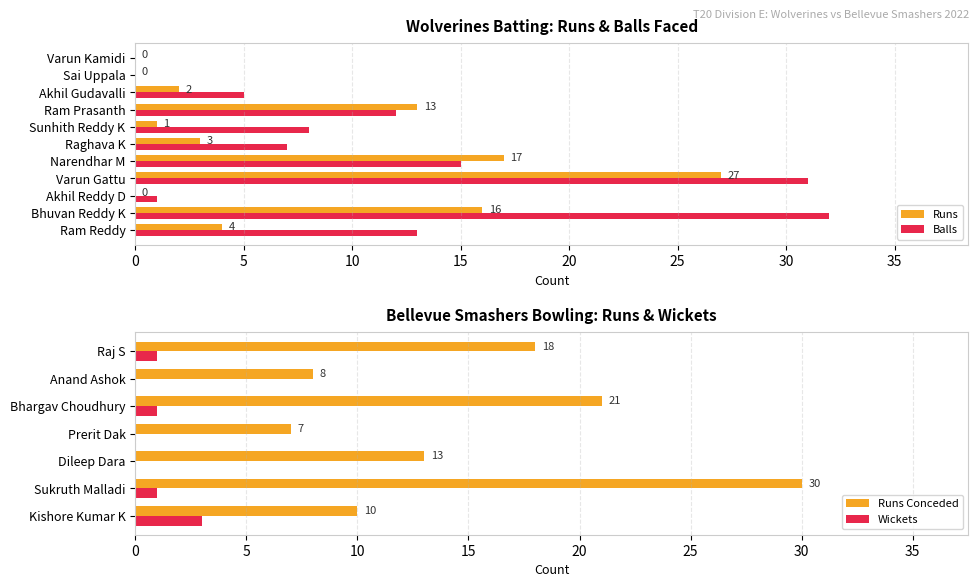

At which label is Wolverines Batting Runs closest to 13?

Ram Prasanth